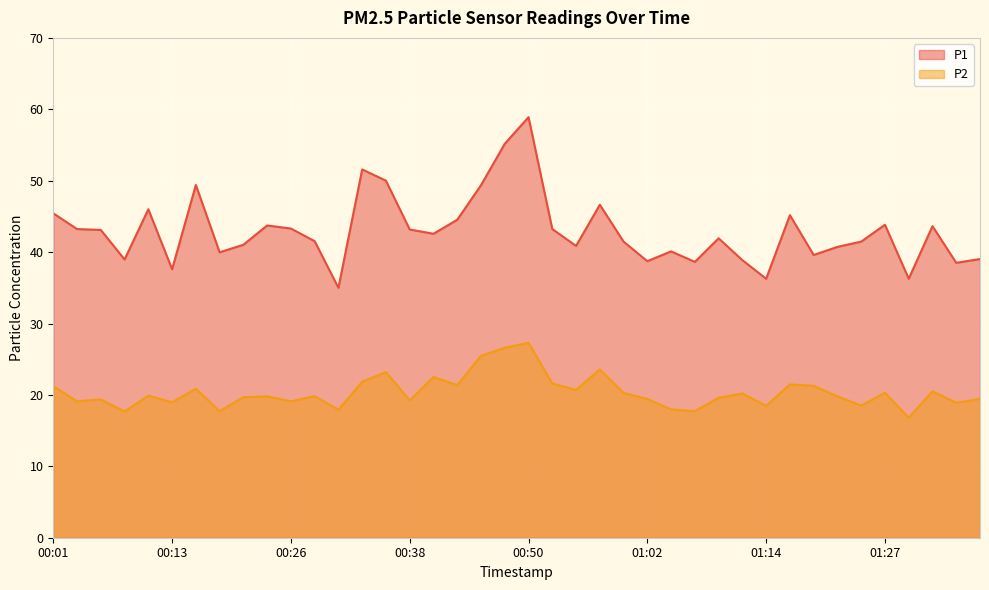

What is the label of the 2nd point from the left?

00:04